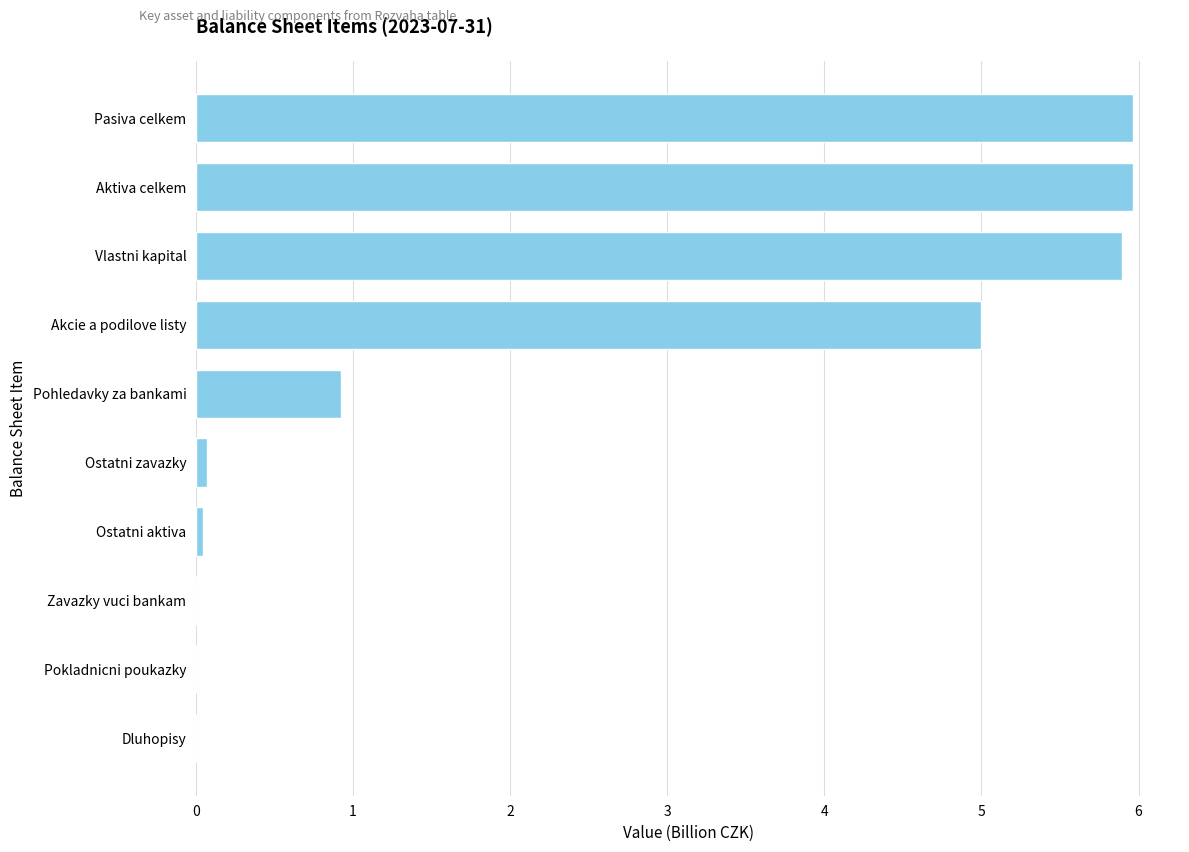

How many series are shown in this chart?

1